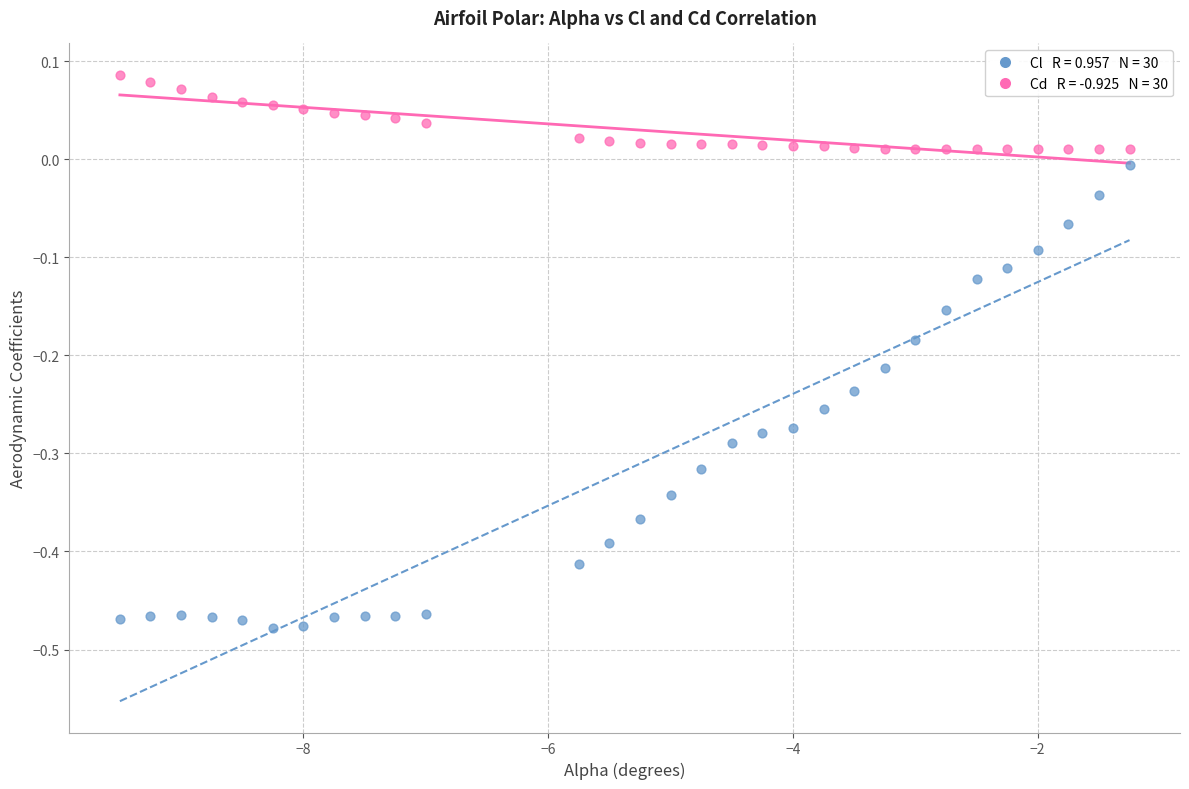

Across all data points, what is the range of Y values (max minus min)?

0.6